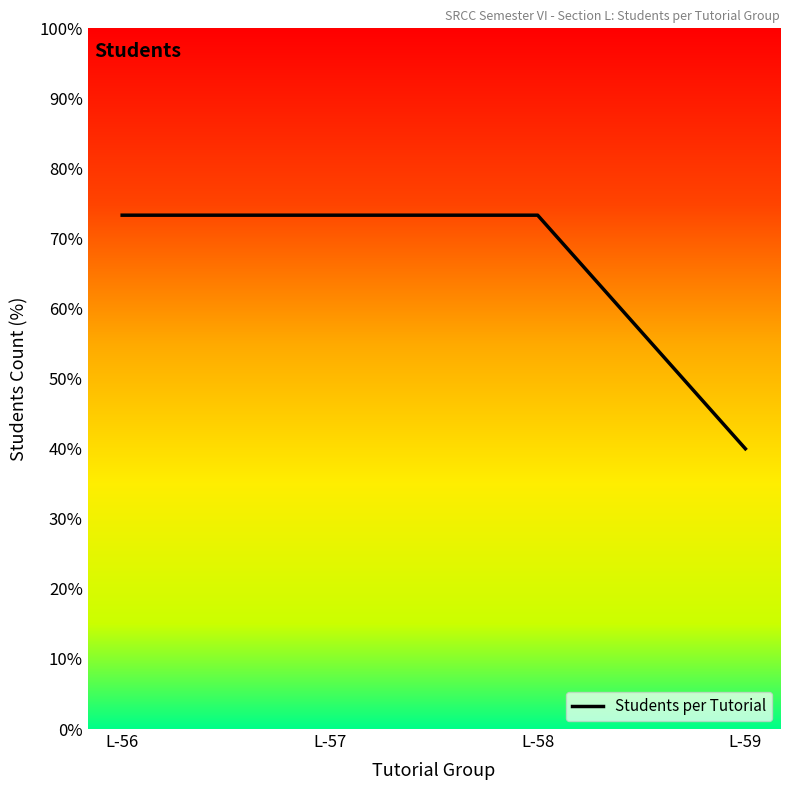

At which label is the value closest to 56?

L-59